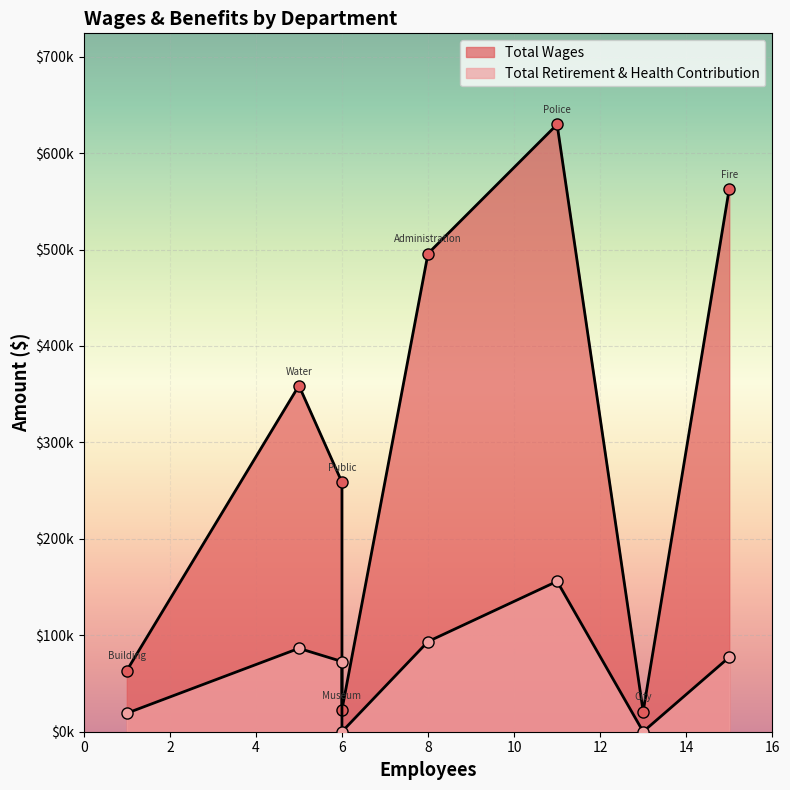

What is the sum of the Total Retirement & Health Contribution values at Museum and Building & Planning?

19177